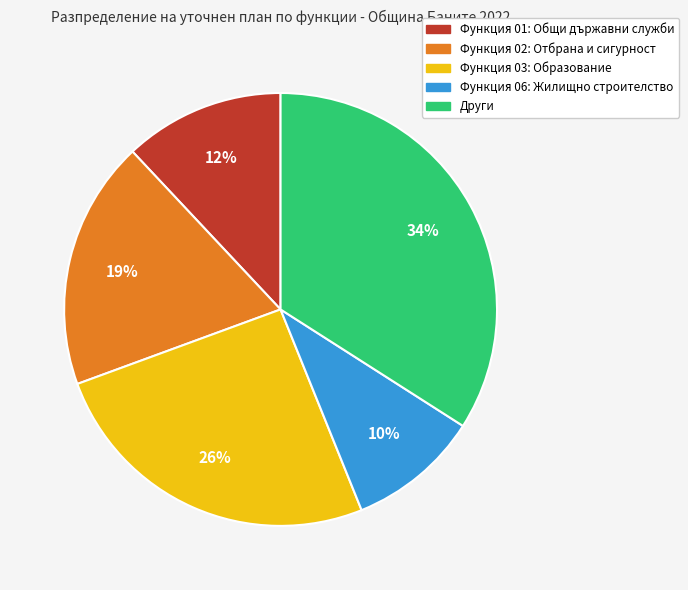

What percentage is the Функция 06: Жилищно строителство slice, to the nearest percent?

10%